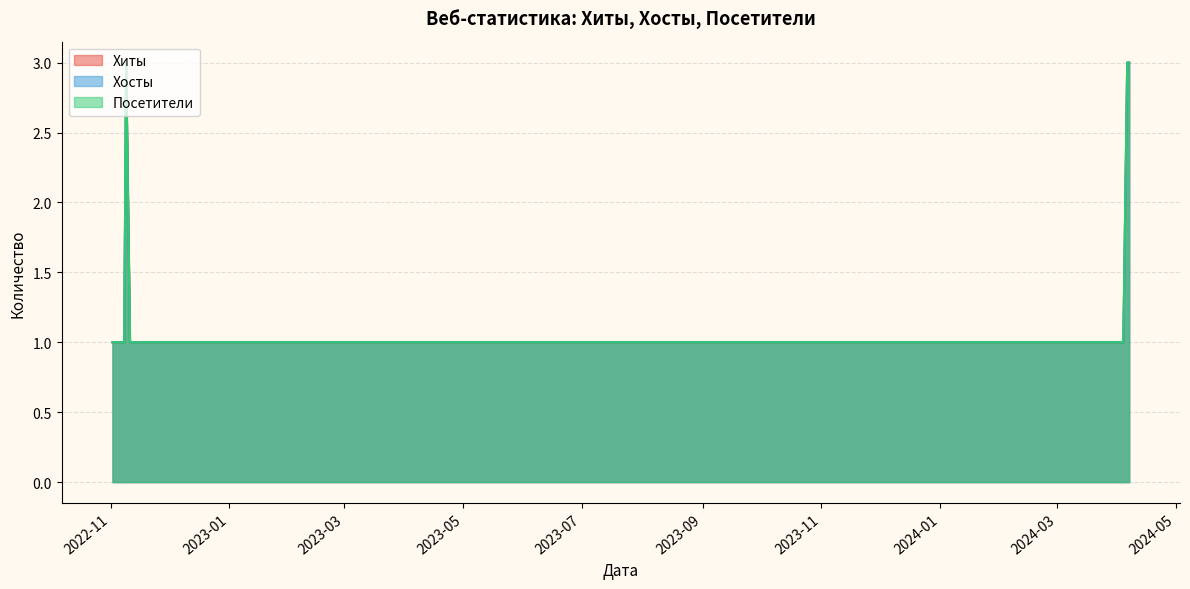

True or false: Хосты has more than 1 points higher than both neighbors.

False